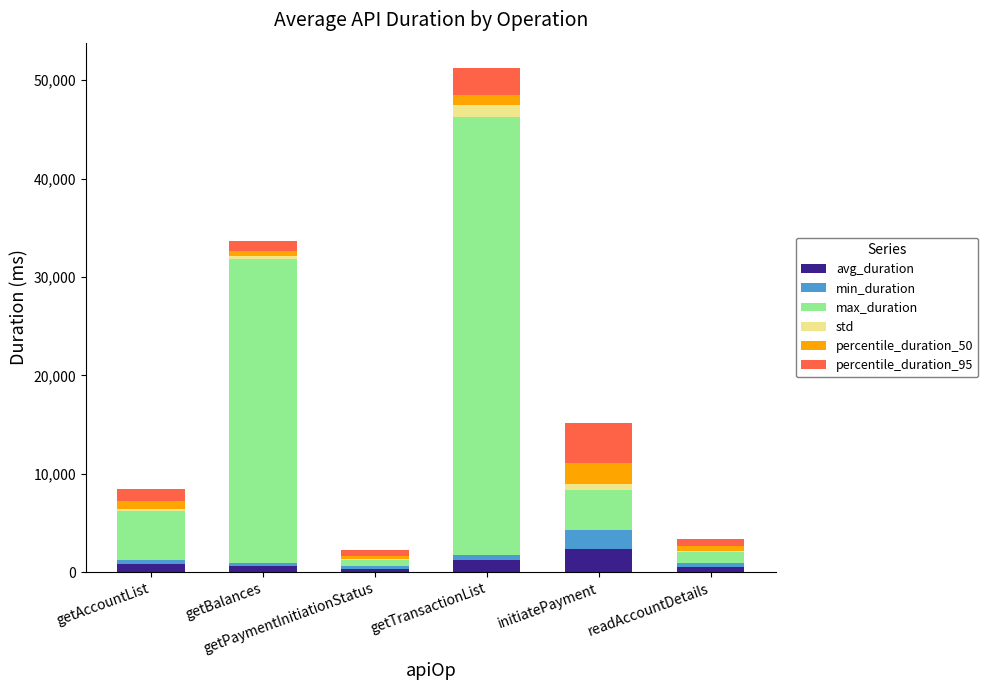

What is the sum of all avg_duration values?

5906.5